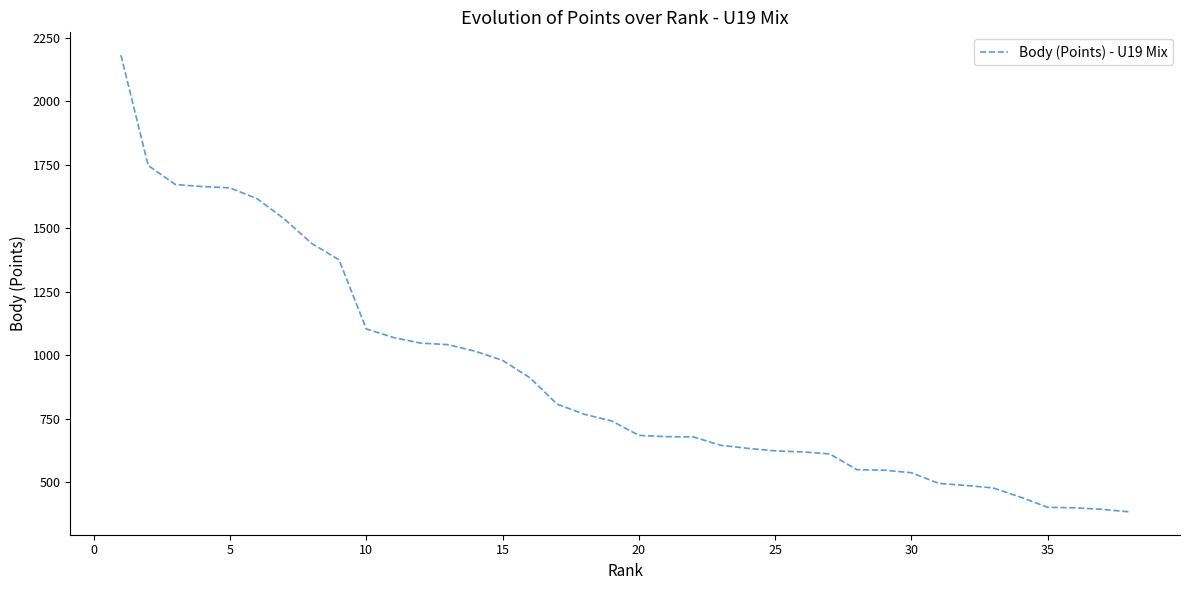

What is the smallest value displayed?

384